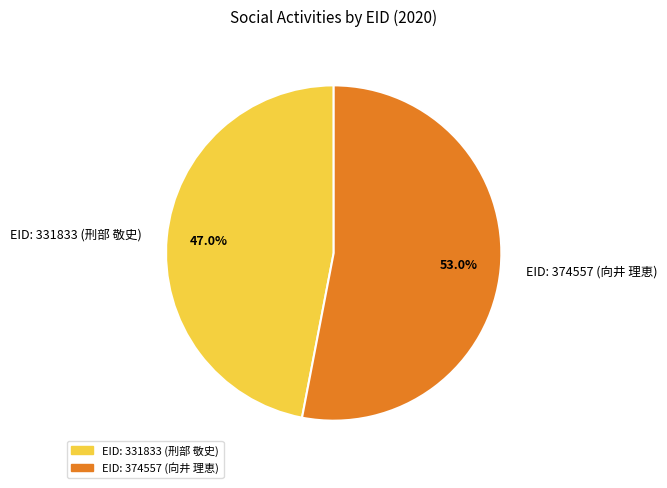

Rank the categories by value from lowest to highest.

EID: 331833 (刑部 敬史), EID: 374557 (向井 理恵)